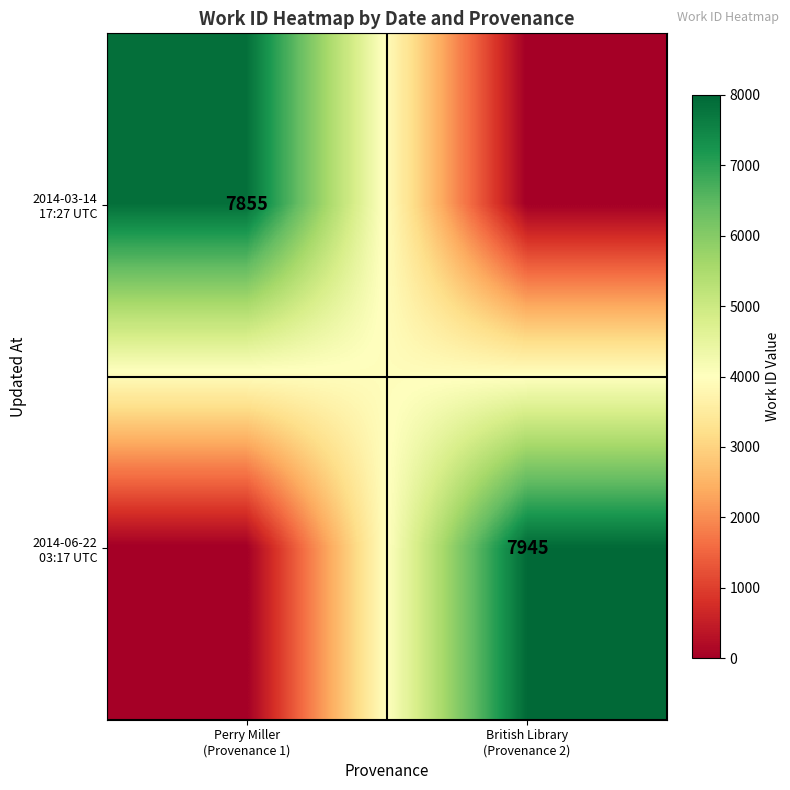

What is the difference between the 2014-06-22 03:17 UTC values at Perry Miller (Provenance 1) and British Library (Provenance 2)?

7945